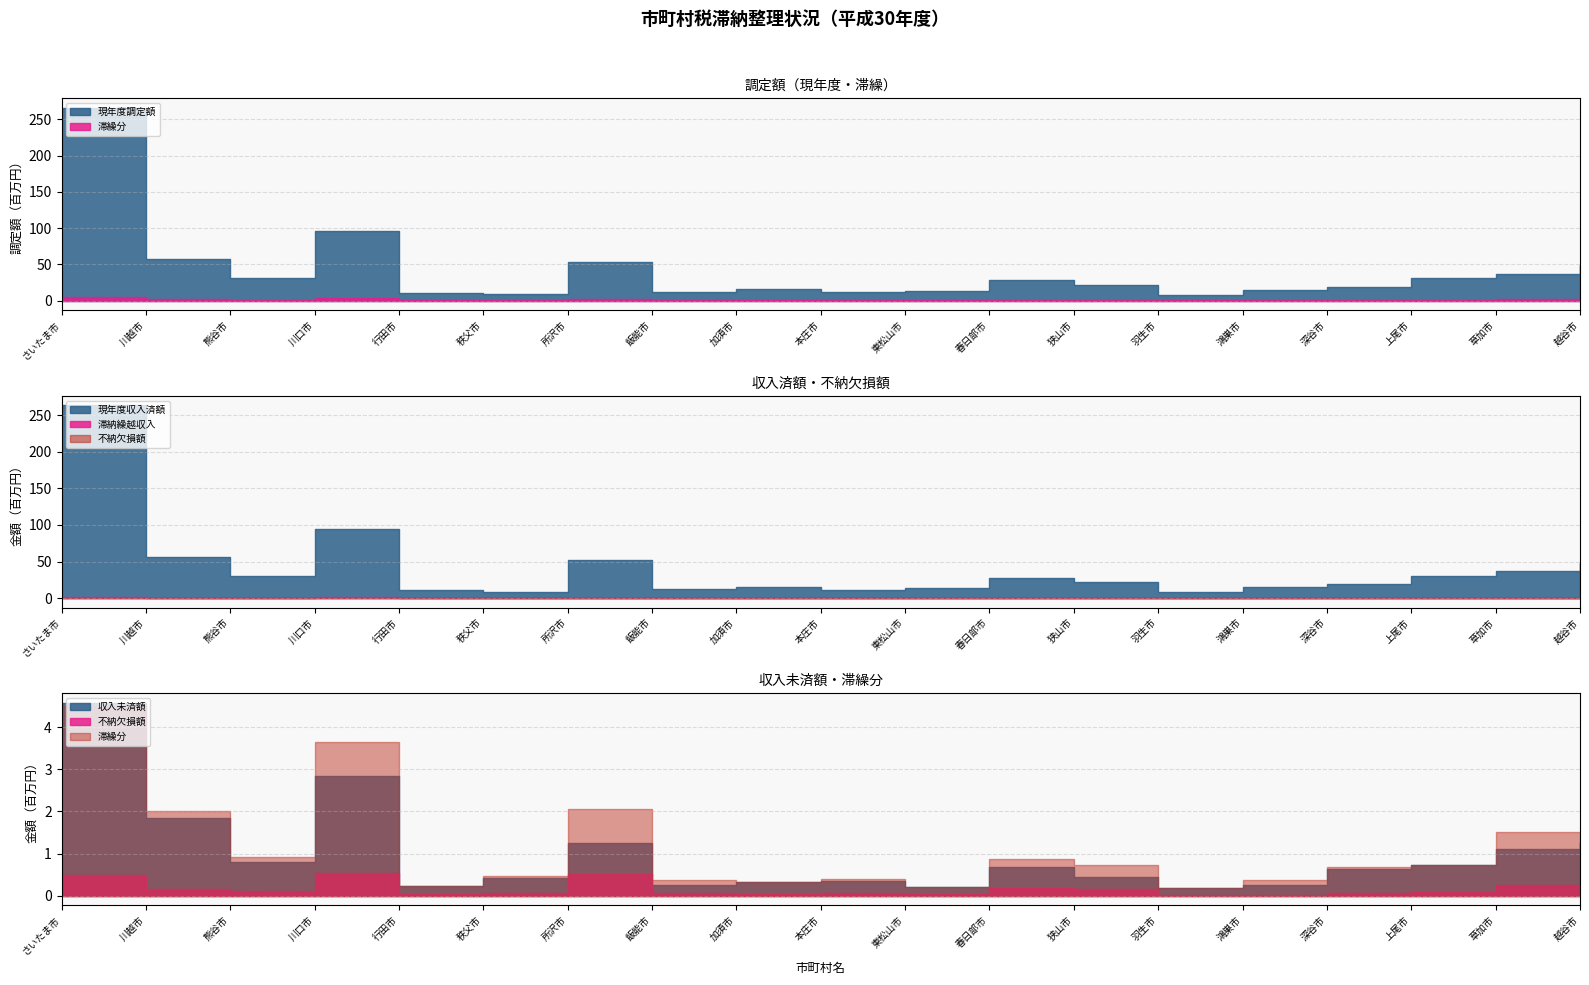

What is the total value across all series at 羽生市?

16023500